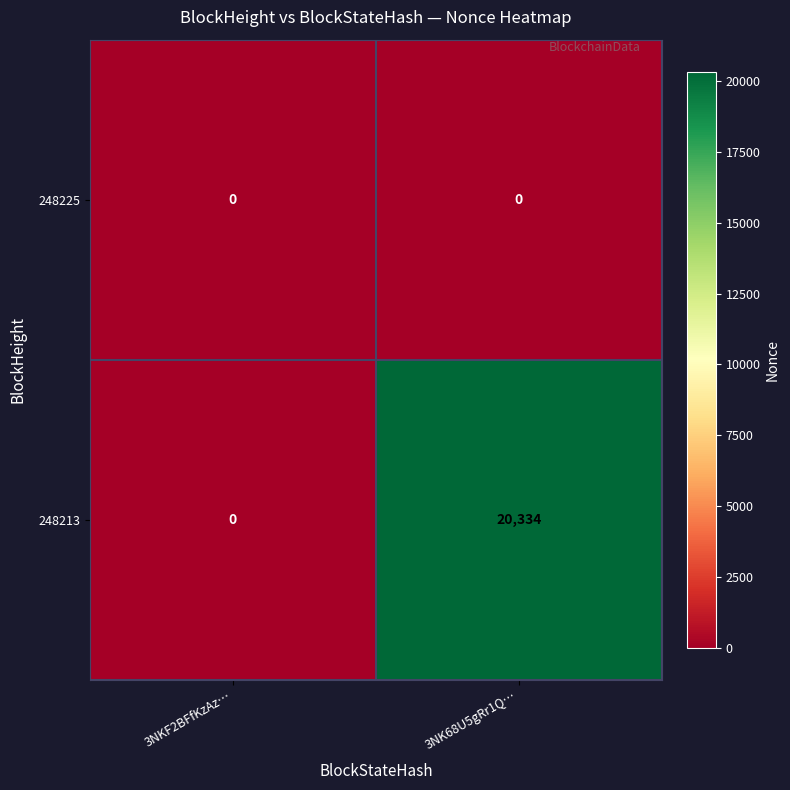

What is the difference between the 248213 values at 3NK68U5gRr1Q… and 3NKF2BFfKzAz…?

20334